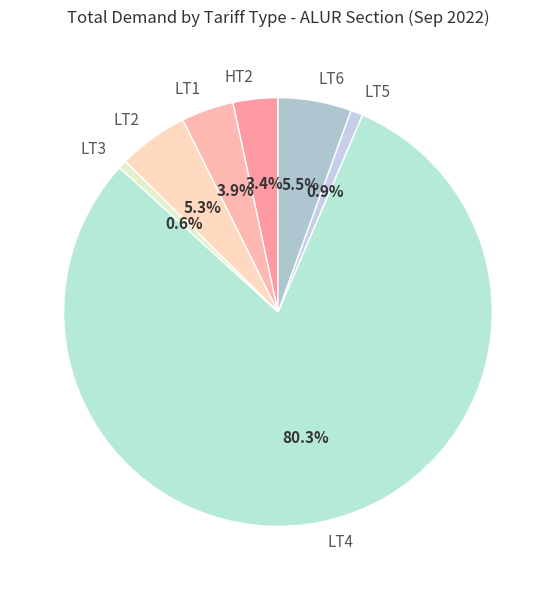

What percentage do LT3 and HT2 together represent?

4.0%